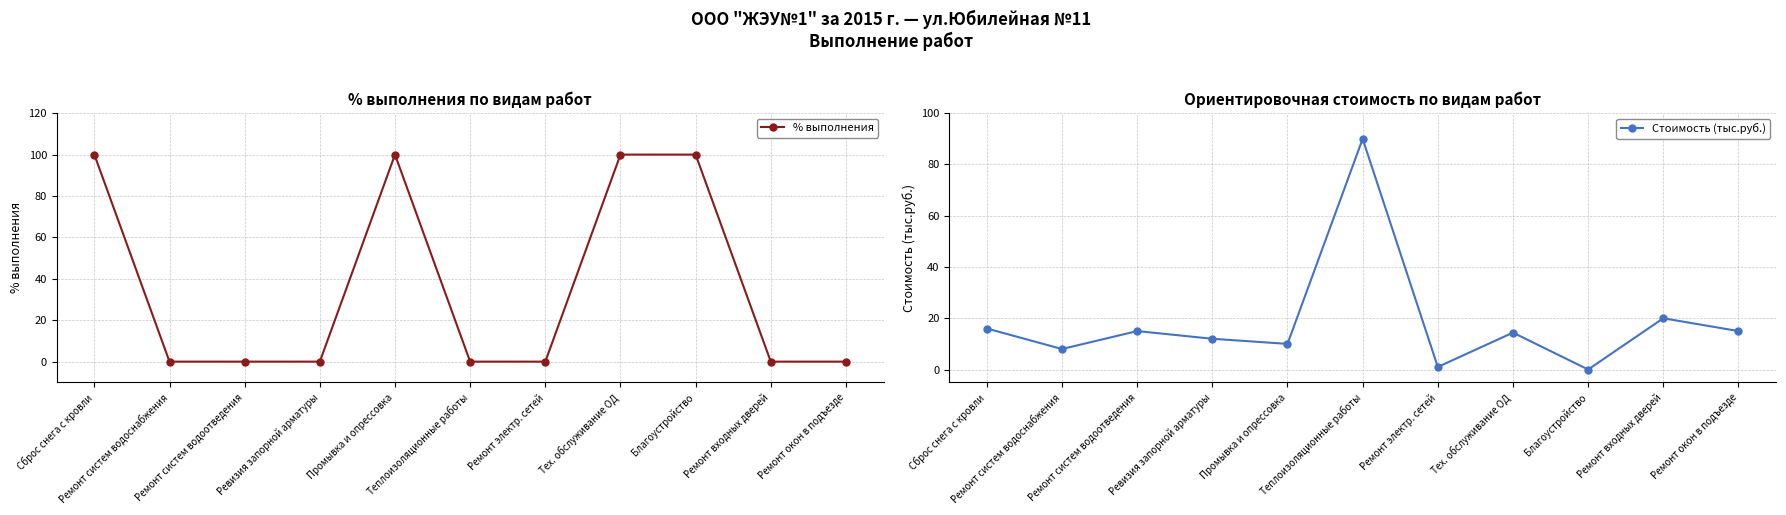

Rank the series at Ремонт входных дверей from lowest to highest value.

% выполнения, Стоимость (тыс.руб.)